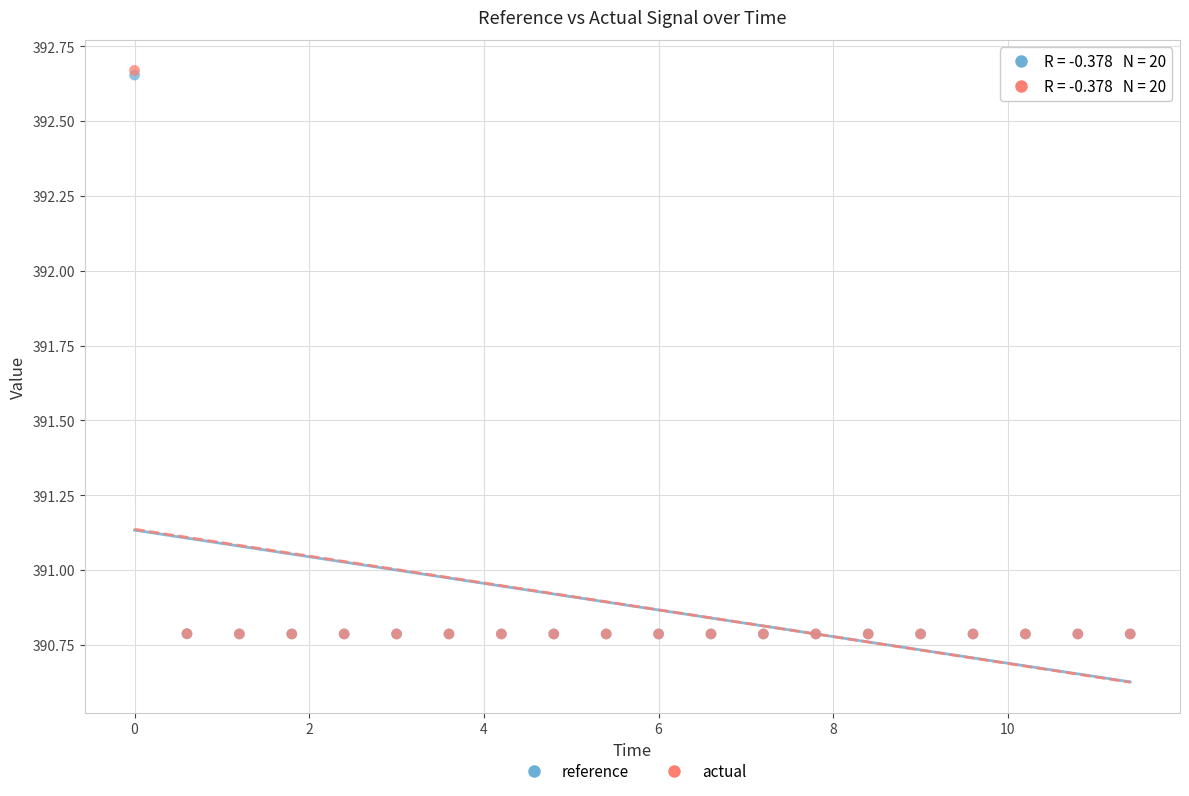

What are all the series names shown in the legend?

reference, actual